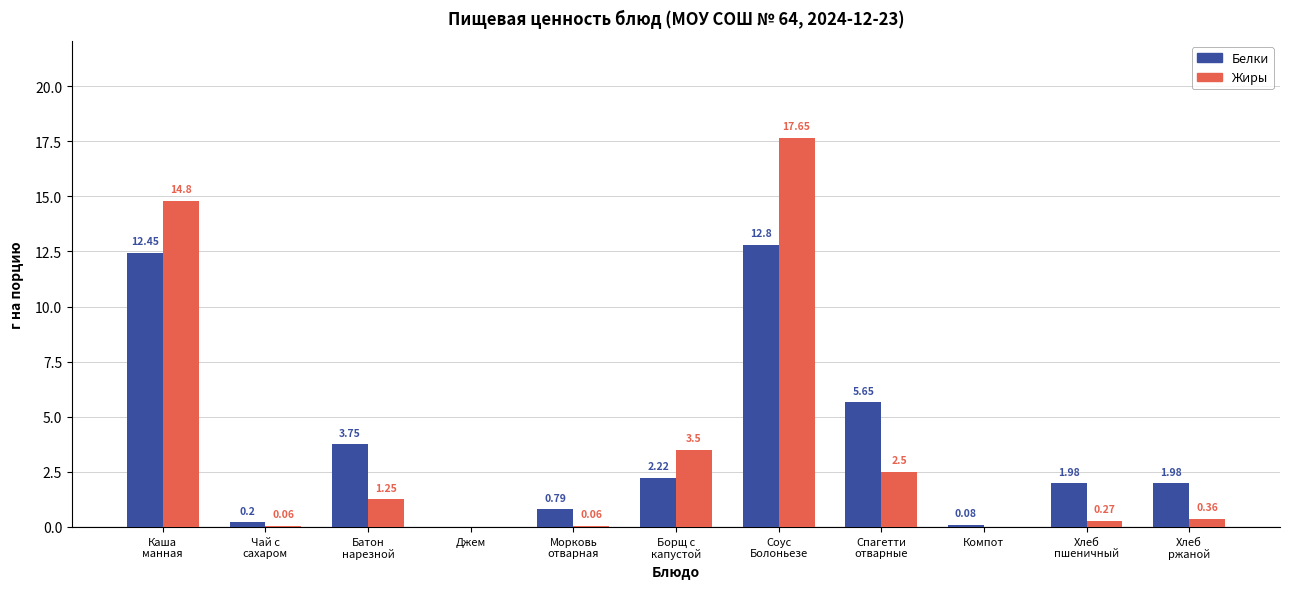

What is the sum of all Белки values?

41.9